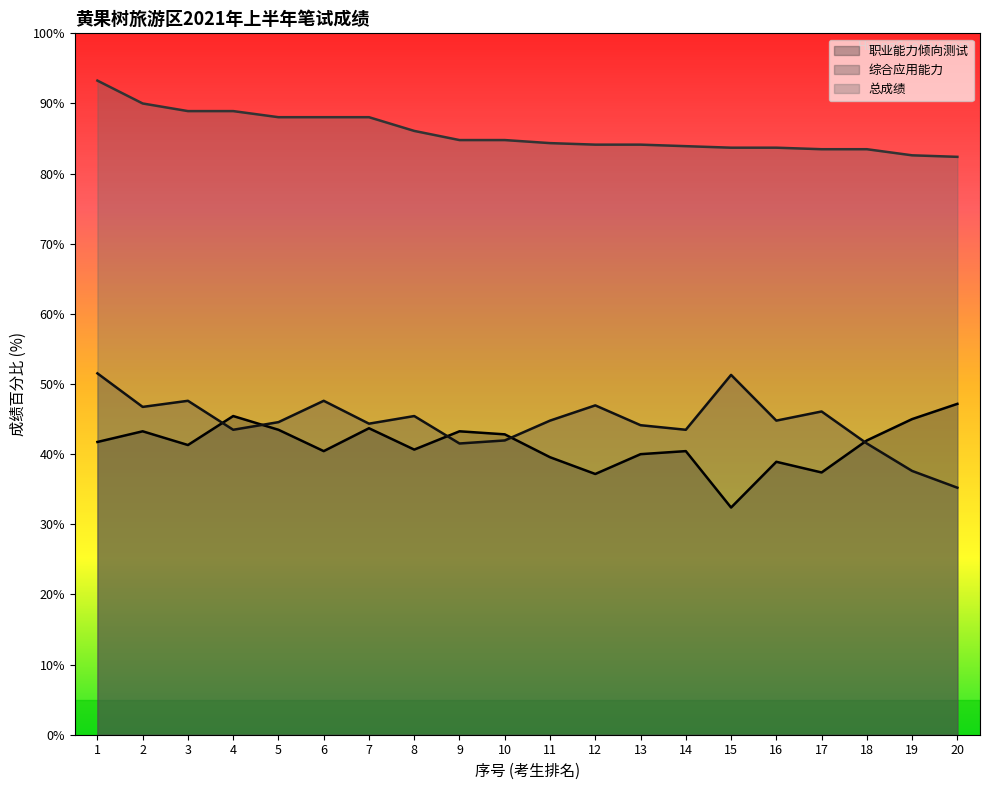

Count the number of categories in the chart.

20